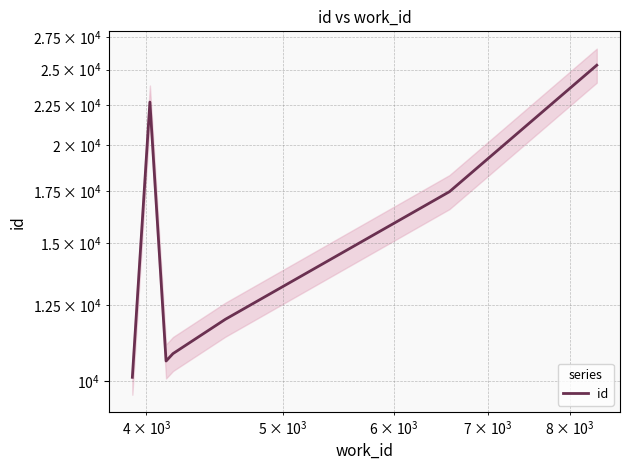

Does the chart display data point markers on the line(s)?

No